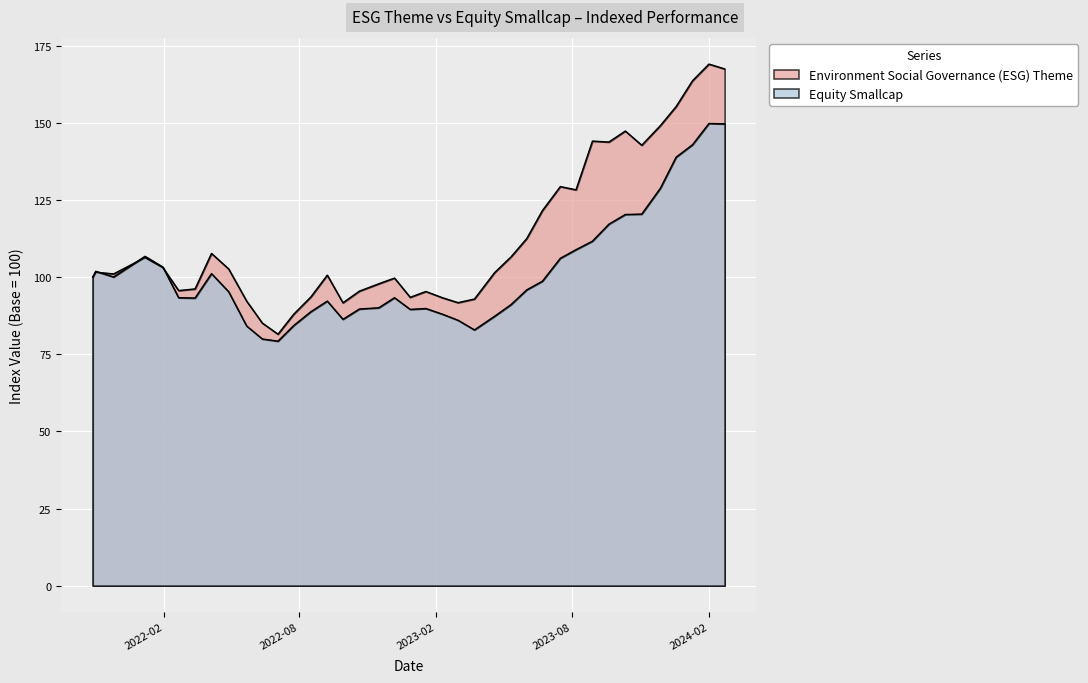

How many lines are shown in the chart?

2